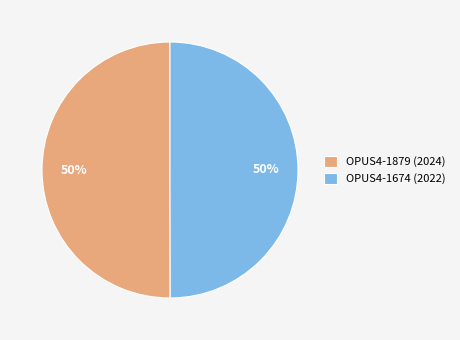

What percentage is the OPUS4-1674 slice, to the nearest percent?

50%